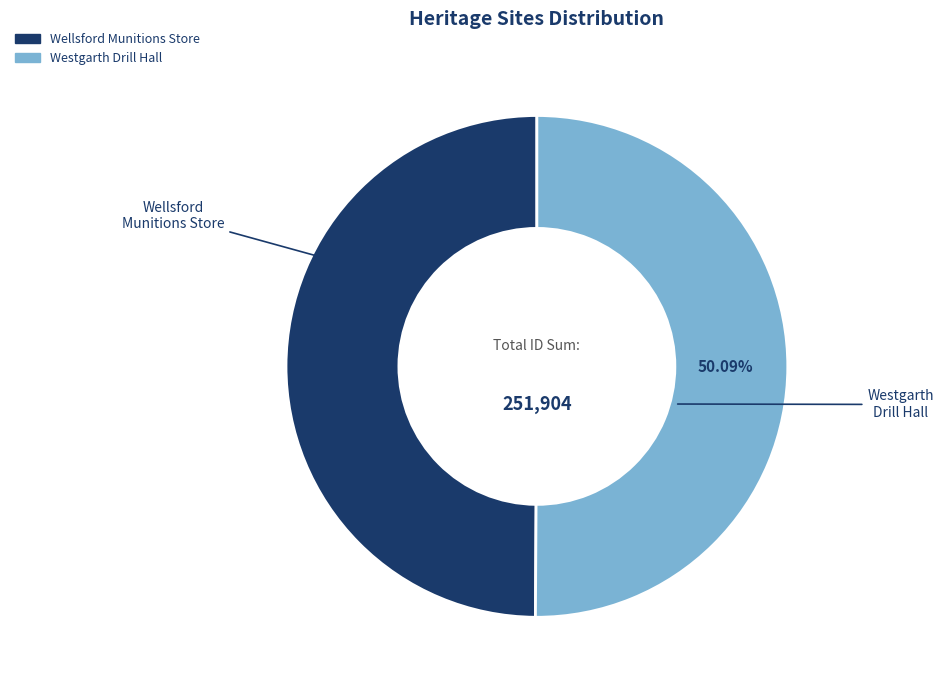

Is there a majority slice in this chart?

Yes